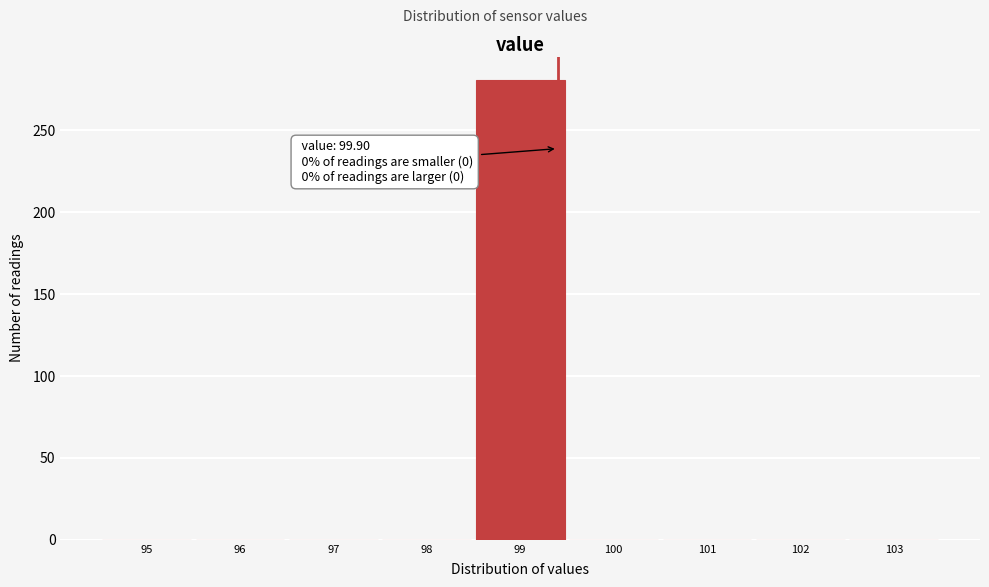

Reading left to right, what are all the values shown in this chart?

95=0	96=0	97=0	98=0	99=281	100=0	101=0	102=0	103=0